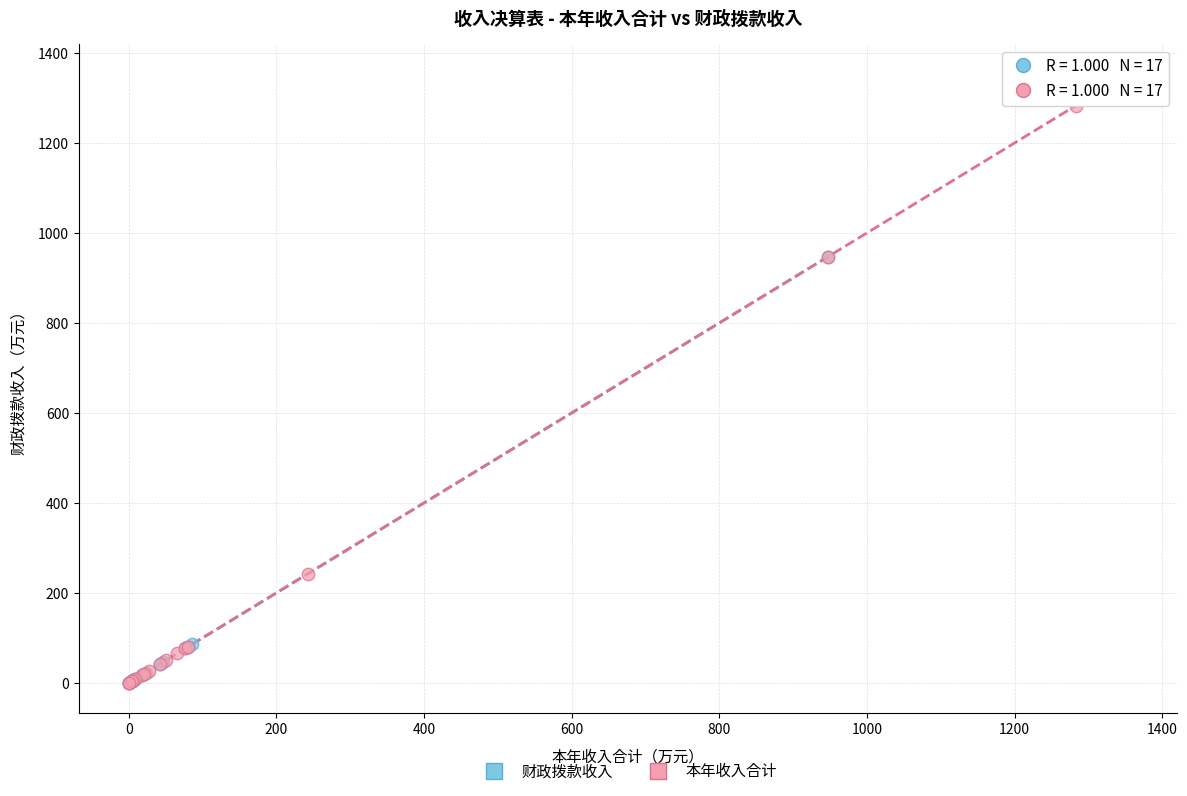

Which series has the largest Y range (max minus min)?

本年收入合计